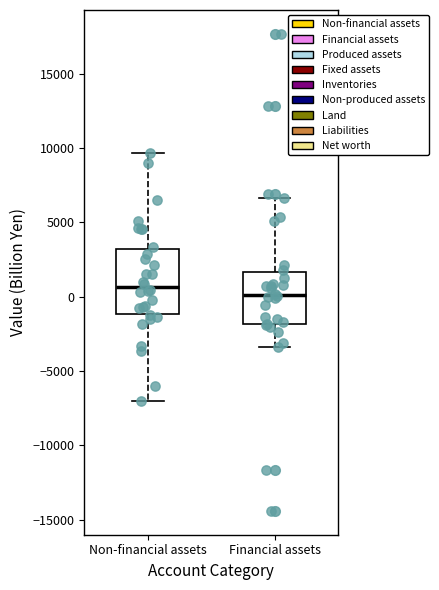

Where is the lower edge of the box for Financial assets on the y-axis? The values are not printed on the chart, so give them approximately, as read against the axis.

-2000